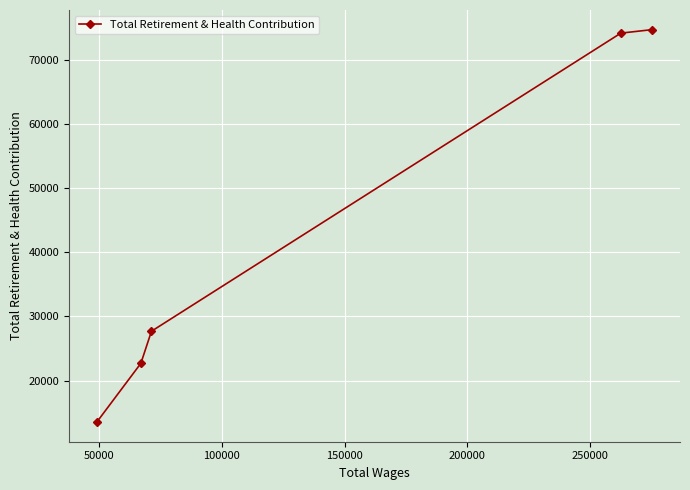

Is this an area chart (filled region under the line)?

No